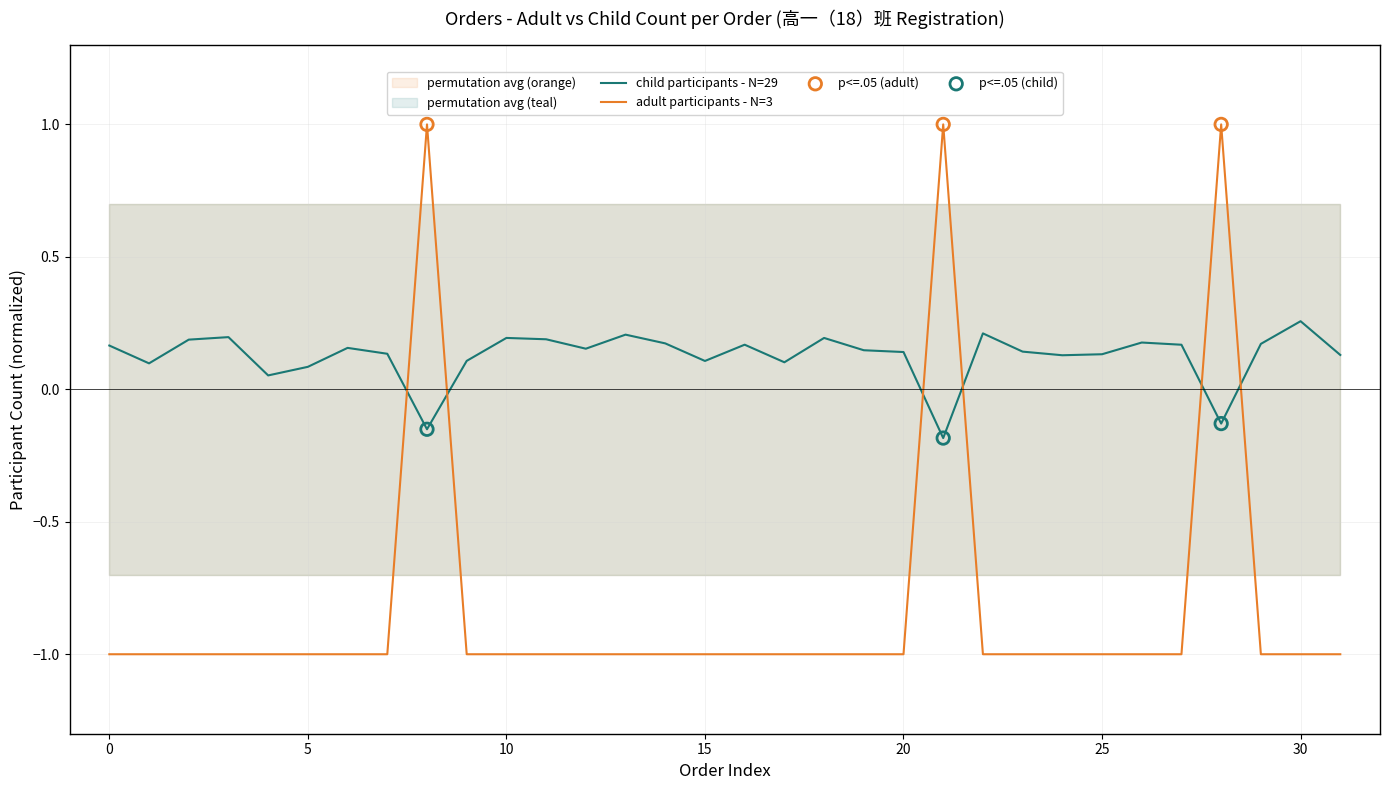

The child participants - N=29 series shows 0.1 at 10. True or false?

False